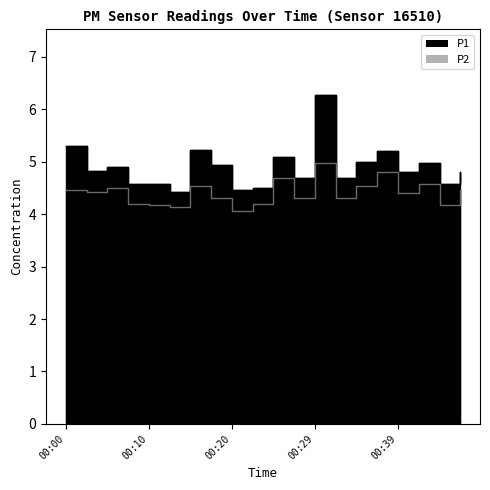

Reading left to right, transcribe all the data shown in this chart.

P1: 00:00=5.3	00:03=4.8	00:05=4.9	00:08=4.6	00:10=4.6	00:12=4.4	00:15=5.2	00:17=4.9	00:20=4.5	00:22=4.5	00:25=5.1	00:27=4.7	00:29=6.3	00:32=4.7	00:34=5.0	00:37=5.2	00:39=4.8	00:42=5.0	00:44=4.6	00:46=4.8
P2: 00:00=4.5	00:03=4.4	00:05=4.5	00:08=4.2	00:10=4.2	00:12=4.1	00:15=4.5	00:17=4.3	00:20=4.1	00:22=4.2	00:25=4.7	00:27=4.3	00:29=5.0	00:32=4.3	00:34=4.5	00:37=4.8	00:39=4.4	00:42=4.6	00:44=4.2	00:46=4.5